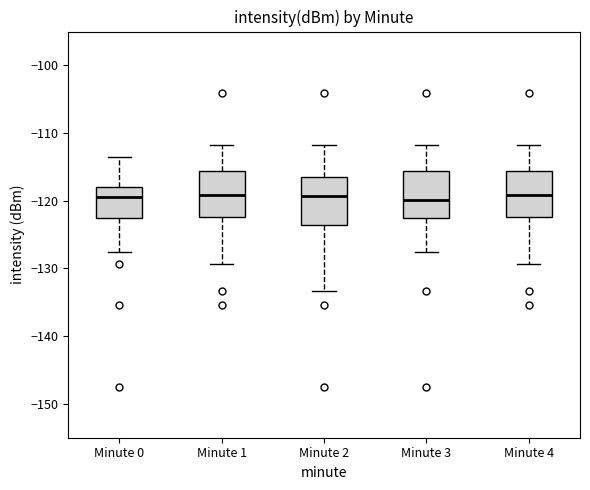

Where is the upper edge of the box for Minute 0 on the y-axis? The values are not printed on the chart, so give them approximately, as read against the axis.

-118